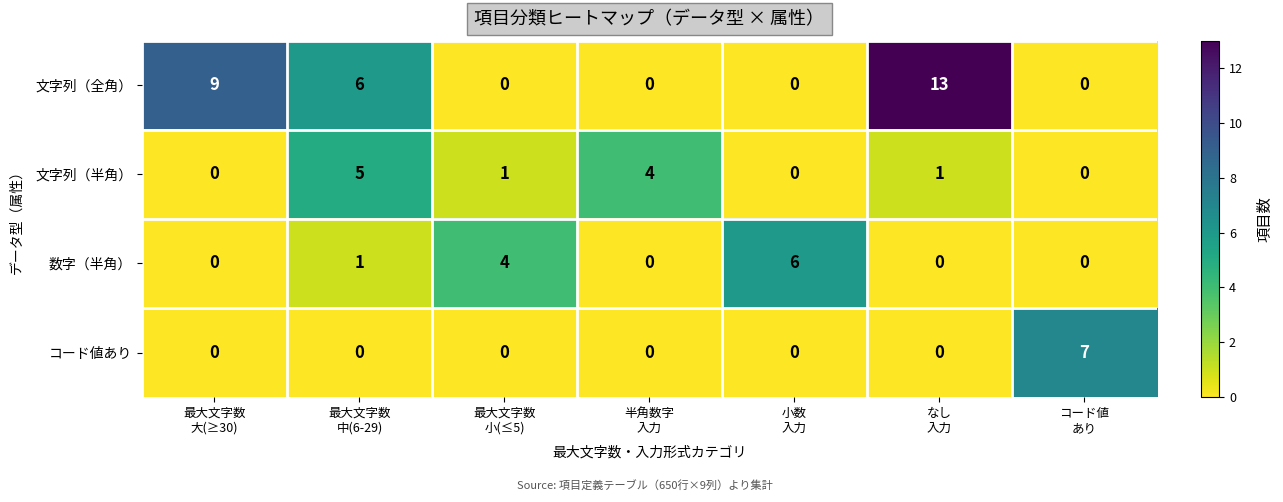

What is the difference between the maximum and minimum values in the 数字（半角） series?

6